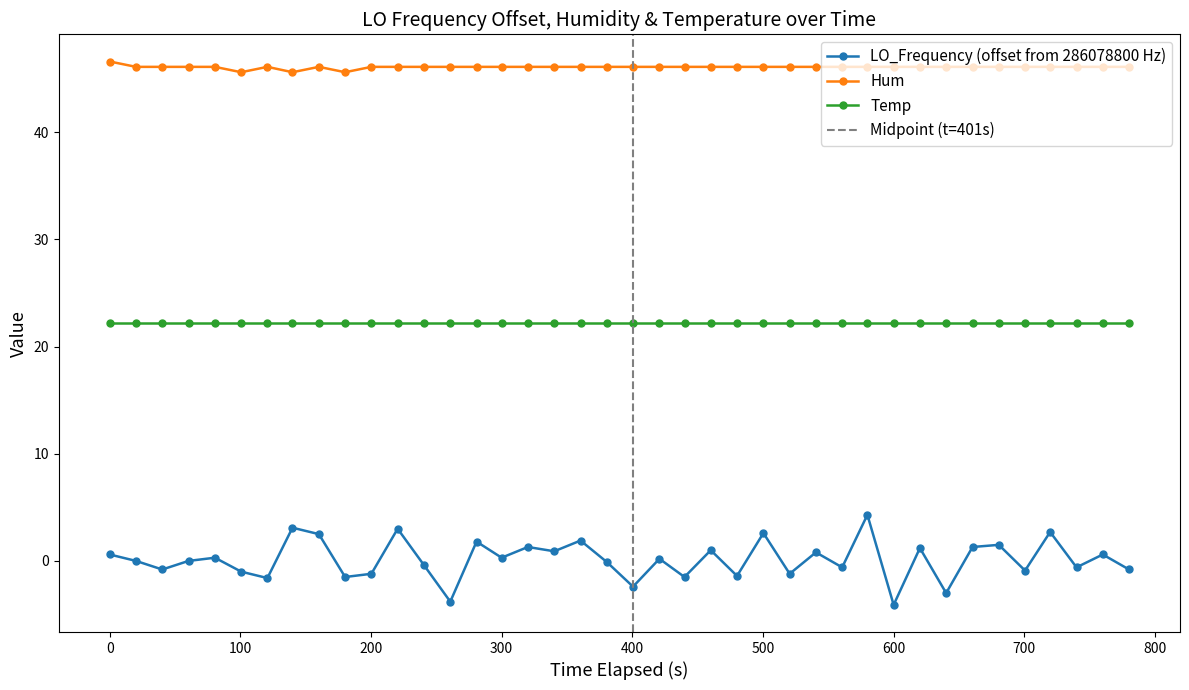

What is the average value of the Hum series?

46.1